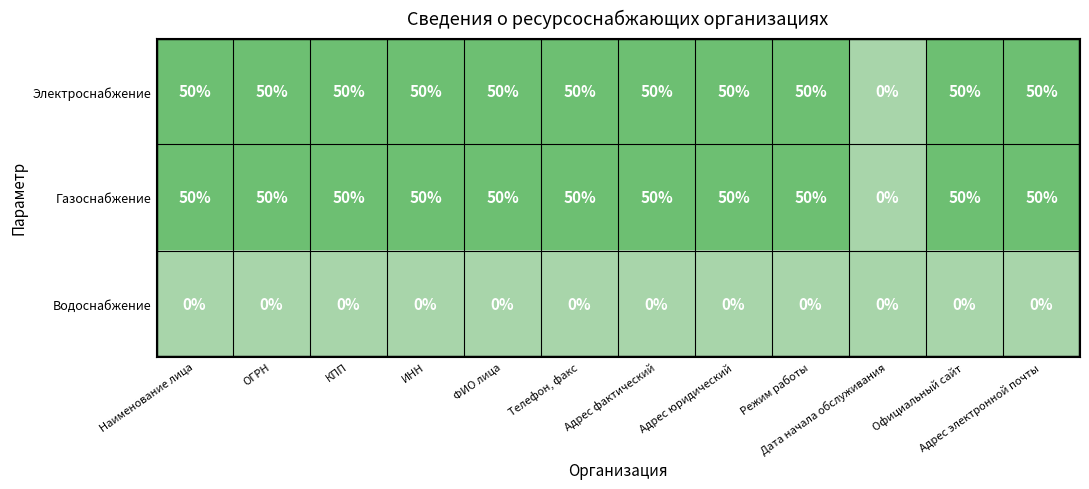

At how many categories does at least one series exceed 12?

11